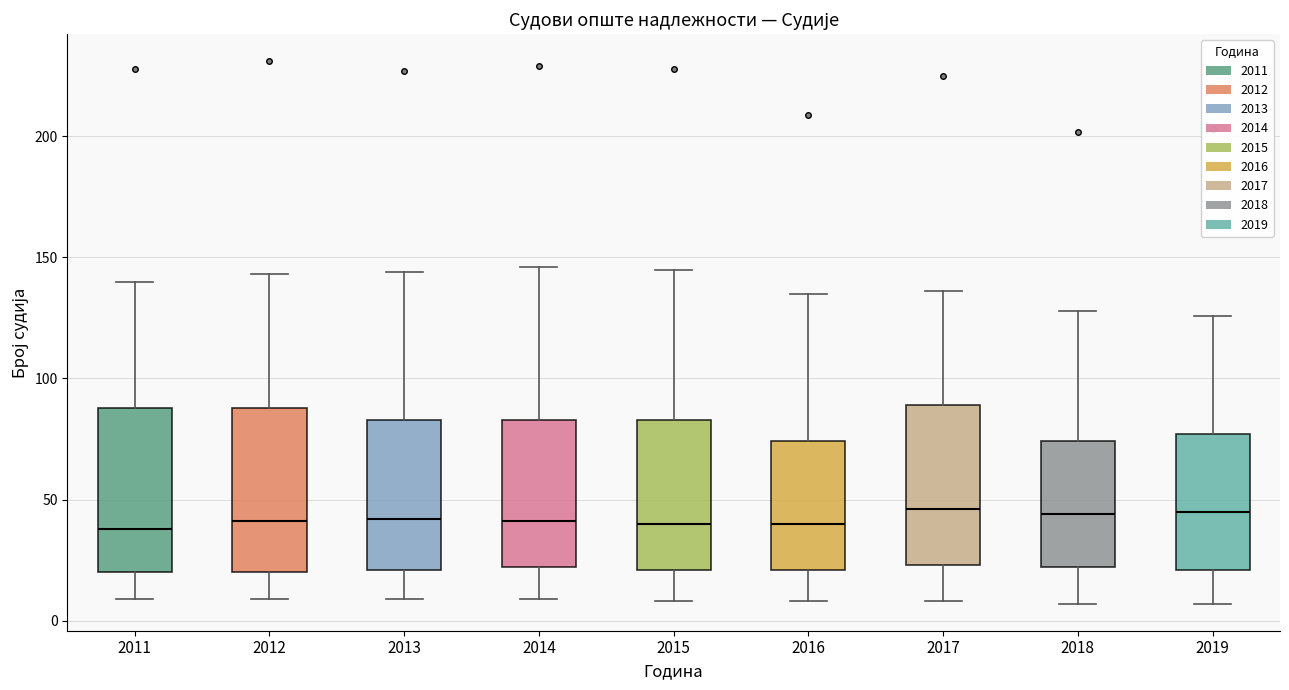

Where does the lower whisker of the box at x = 2015 end on the y-axis? The values are not printed on the chart, so give them approximately, as read against the axis.

10